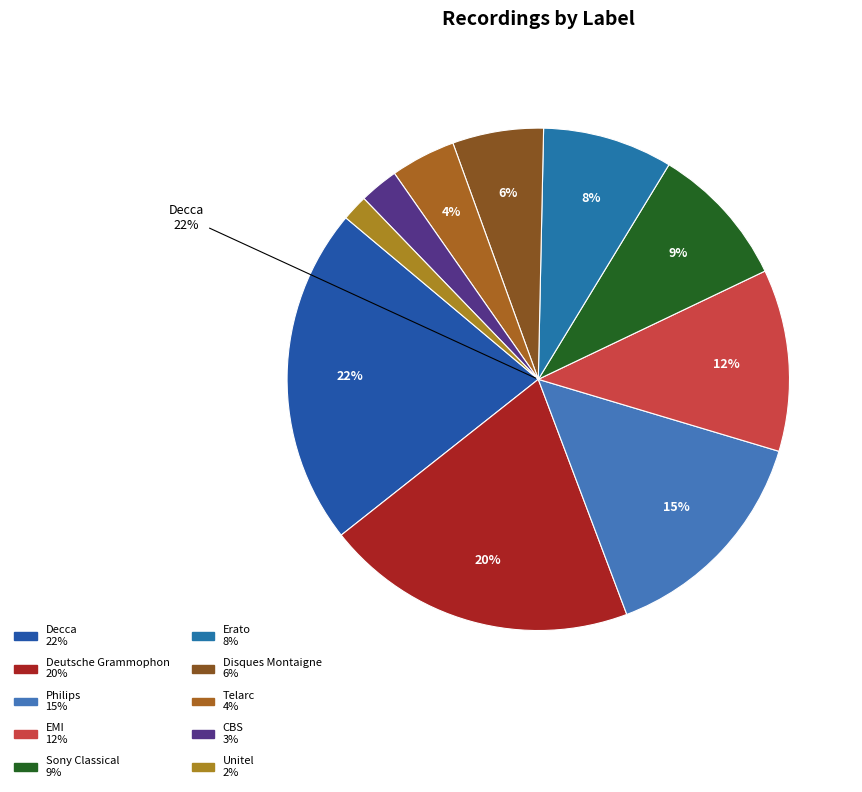

Which category has the smallest portion of the pie?

Unitel